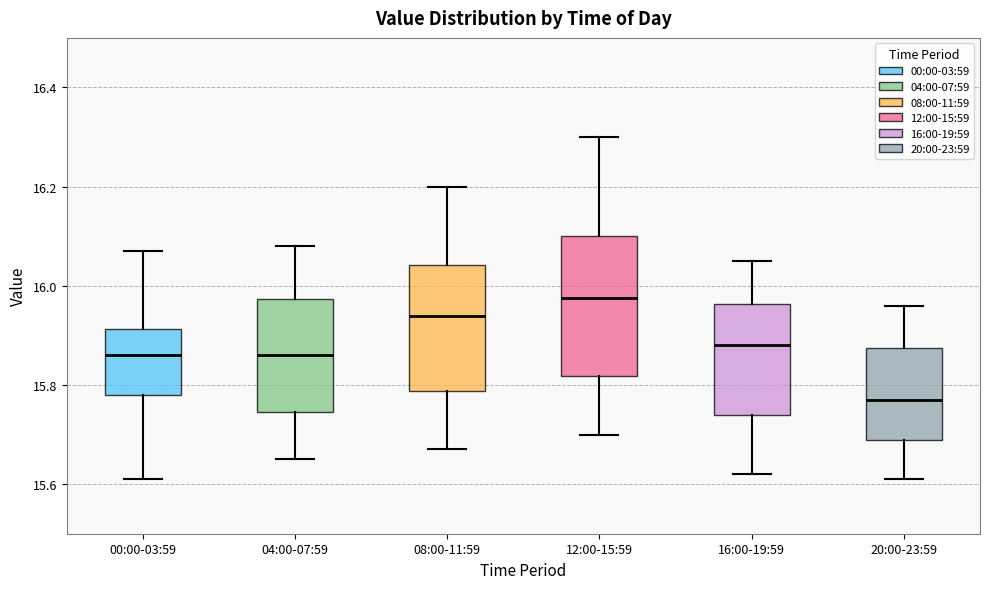

Reading left to right, transcribe this box plot: for each box, give where its median line is, the range the box spans, and where its two whiskers end, as read against the y-axis. The values are not printed on the chart, so give them approximately, as read against the axis.

00:00-03:59: median 15.86, box 15.78 to 15.92, whiskers 15.62 to 16.08
04:00-07:59: median 15.86, box 15.74 to 15.98, whiskers 15.66 to 16.08
08:00-11:59: median 15.94, box 15.78 to 16.04, whiskers 15.68 to 16.20
12:00-15:59: median 15.98, box 15.82 to 16.10, whiskers 15.70 to 16.30
16:00-19:59: median 15.88, box 15.74 to 15.96, whiskers 15.62 to 16.06
20:00-23:59: median 15.78, box 15.70 to 15.88, whiskers 15.62 to 15.96